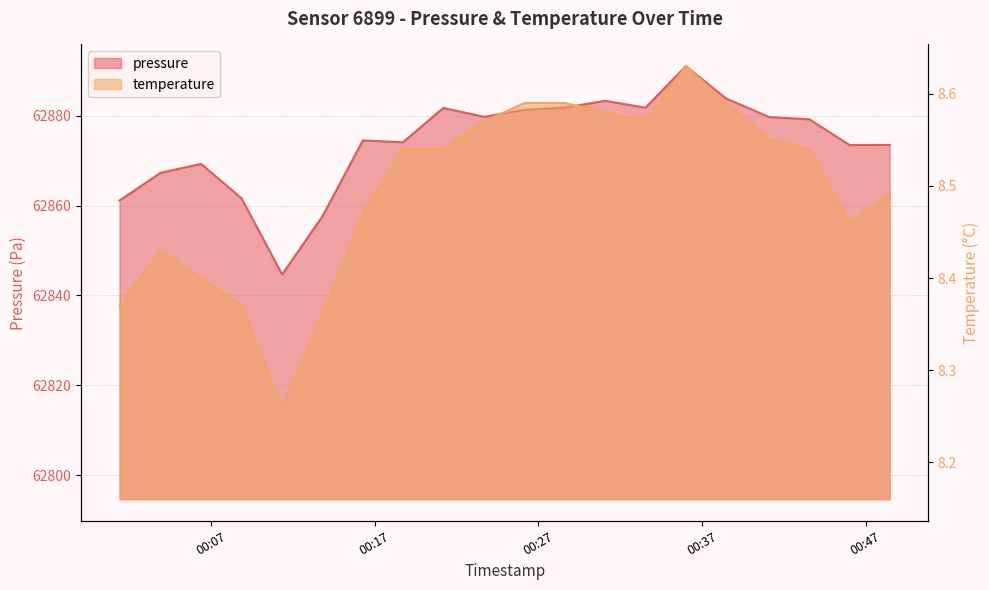

Is the value of temperature at 2023-03-22T00:21:12 greater than the value of pressure at 2023-03-22T00:23:42?

No